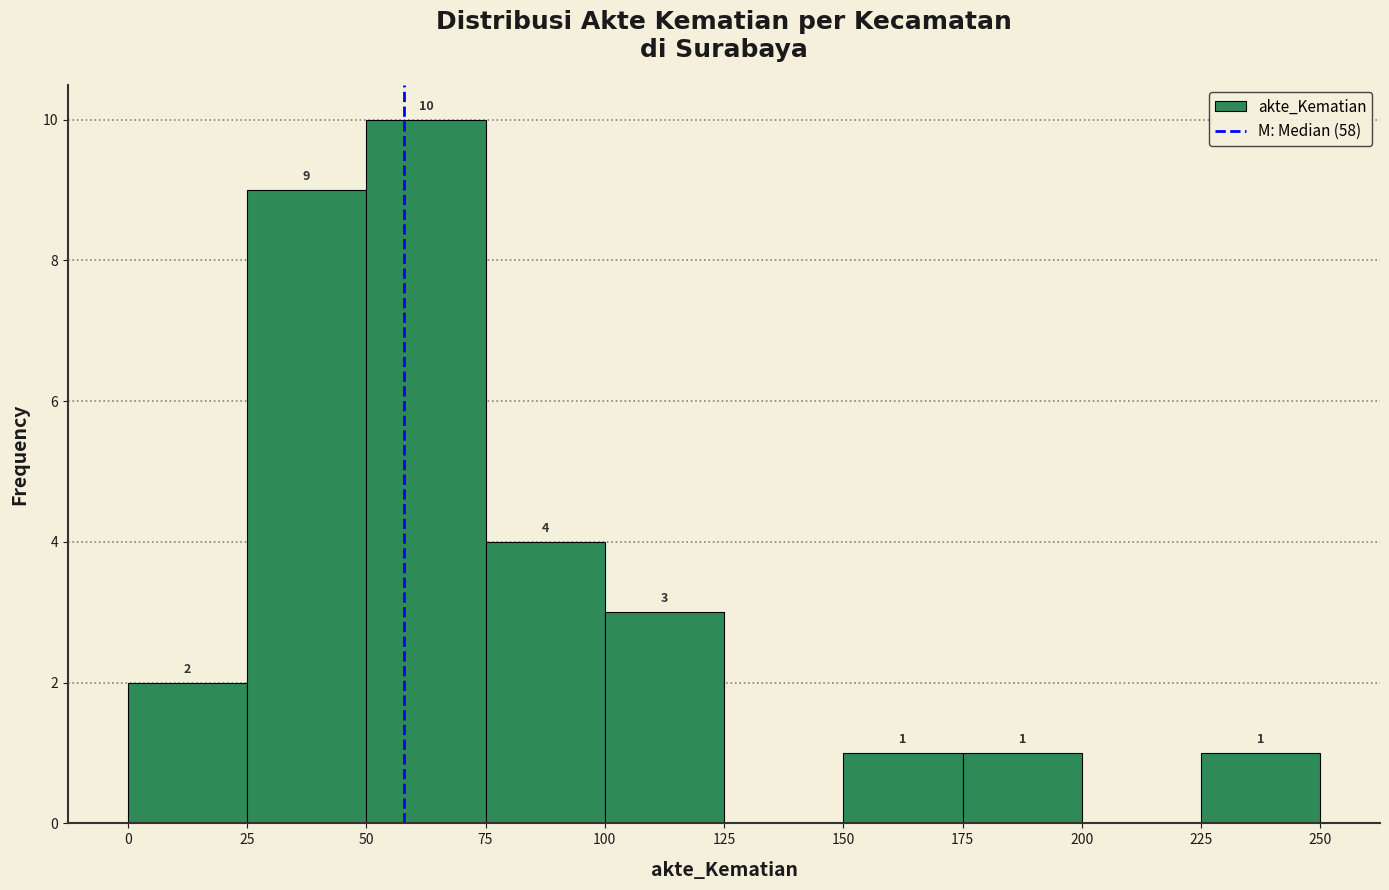

Over which range of the x-axis is the bar tallest?

50 to 75